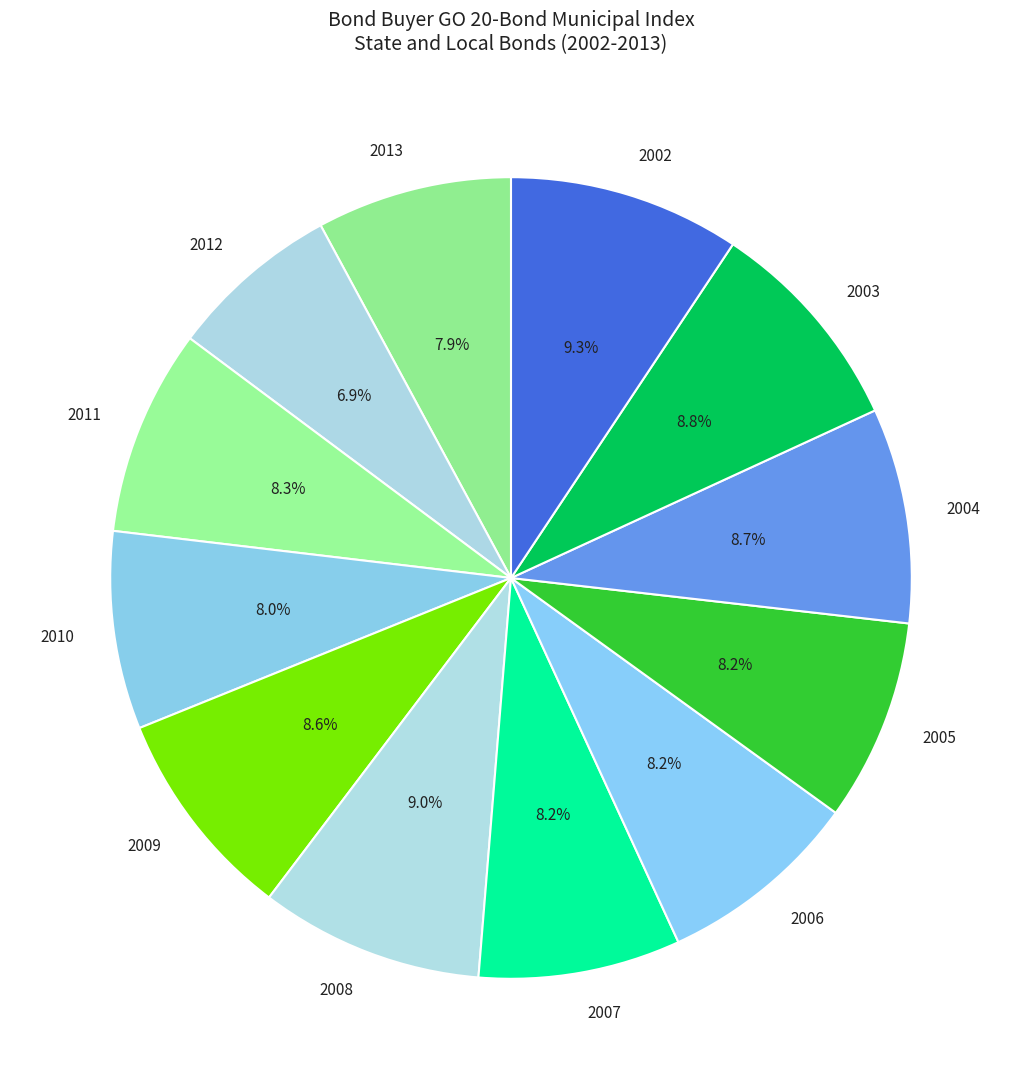

Between 2002 and 2012, which is larger?

2002